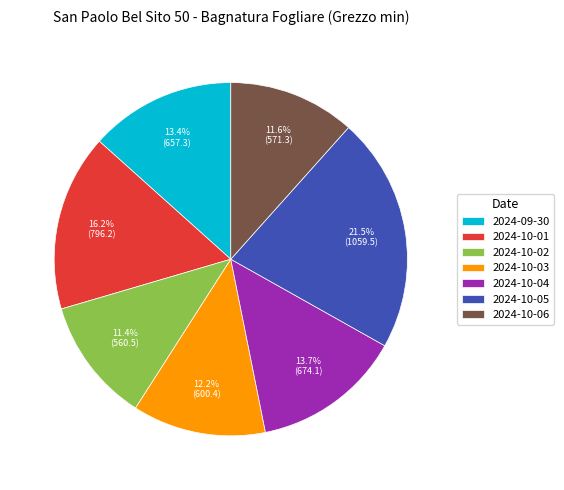

Is there a majority slice in this chart?

No